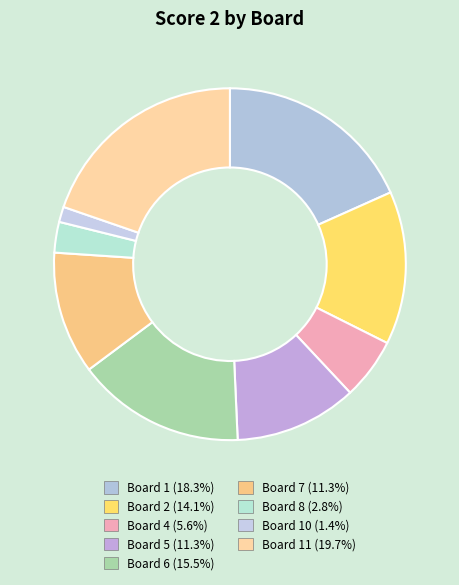

How many segments does this pie chart have?

9